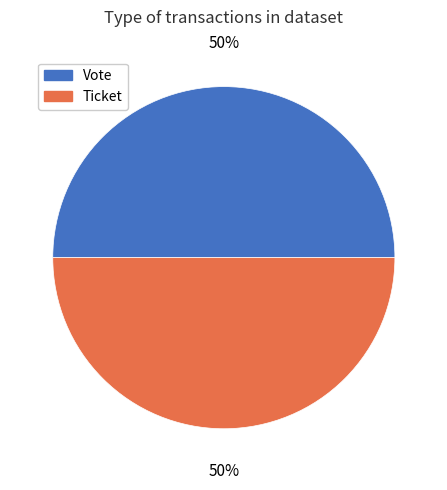

To the nearest percent, what is the average slice percentage?

50%